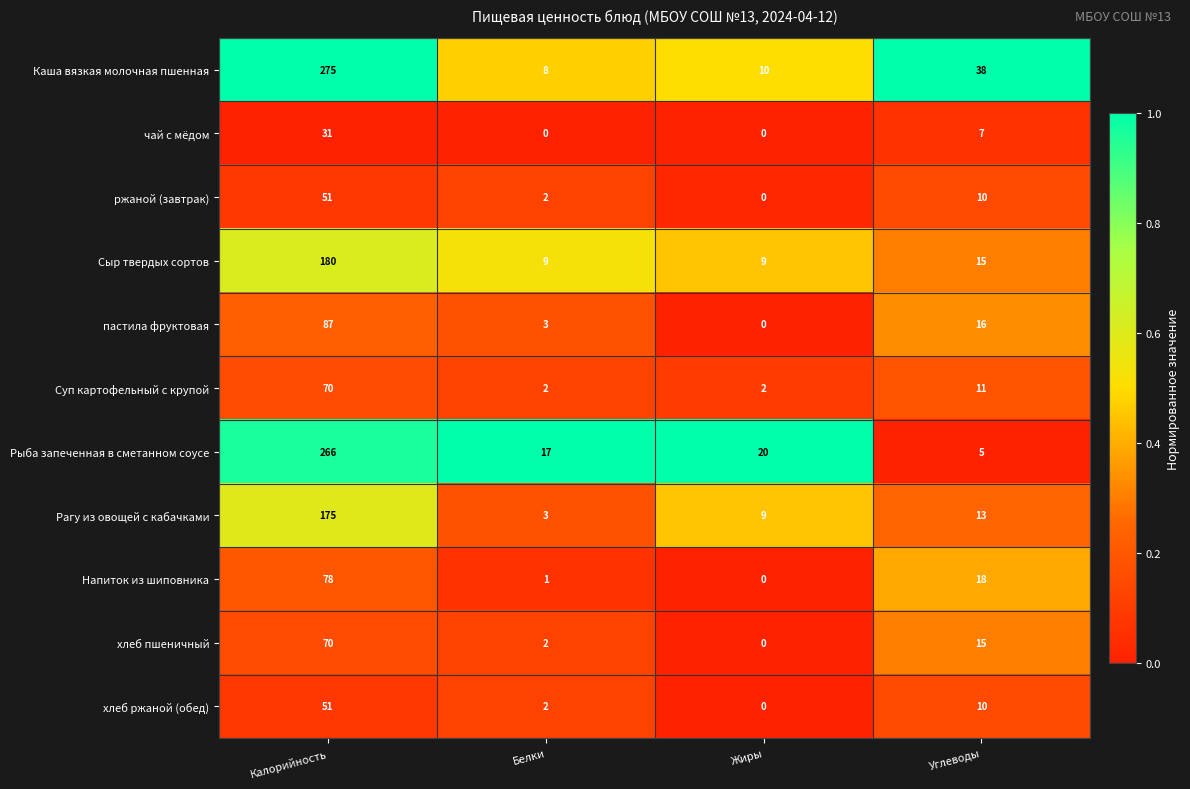

What is the total value across all series at Калорийность?

1334